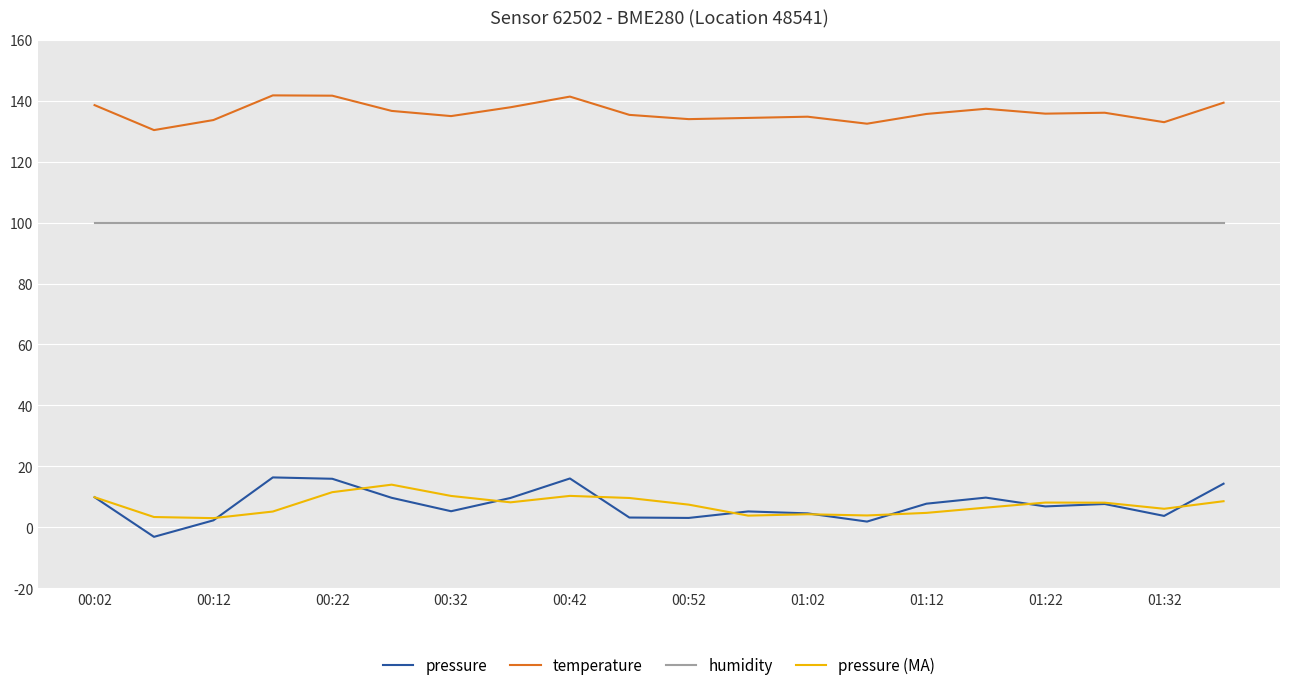

What is the minimum value for humidity?

100.0